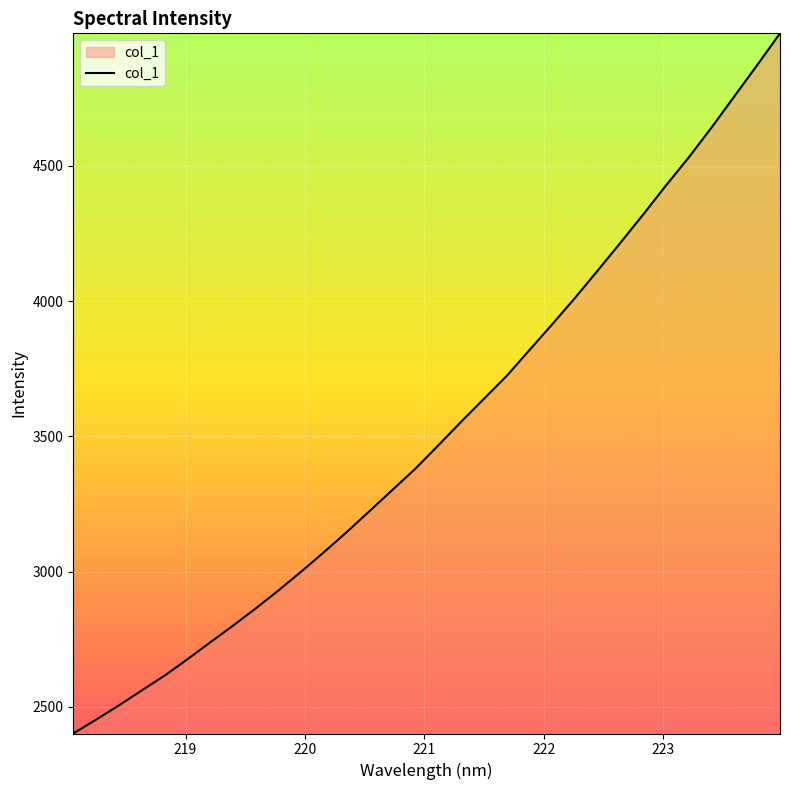

What is the difference between the maximum and minimum values?

2589.0